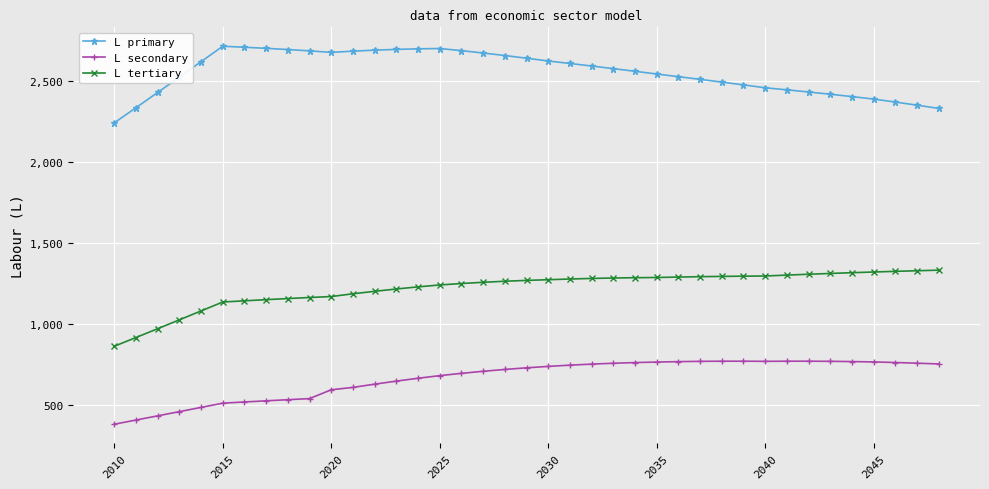

What is the difference between the second highest and minimum values in the L primary series?

467.1